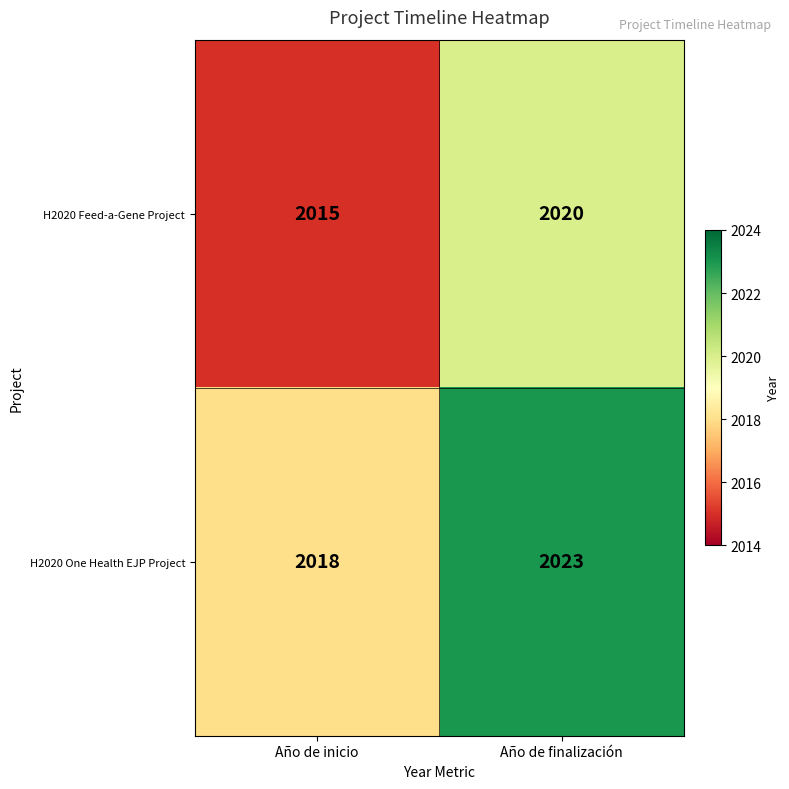

At which category is the sum across all series the highest?

Año de finalización